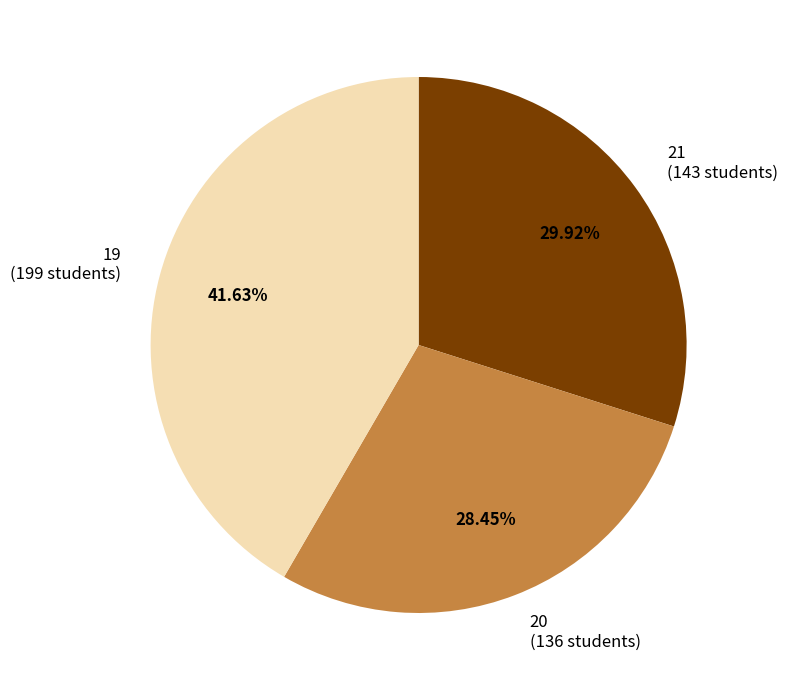

To the nearest percent, what portion does 20 represent?

28%